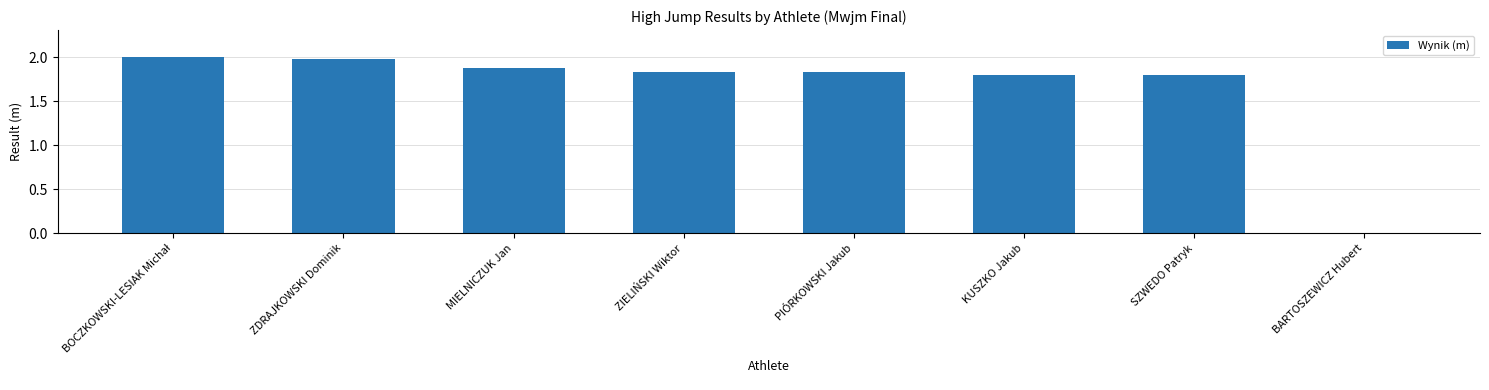

What is the greatest value displayed?

2.0